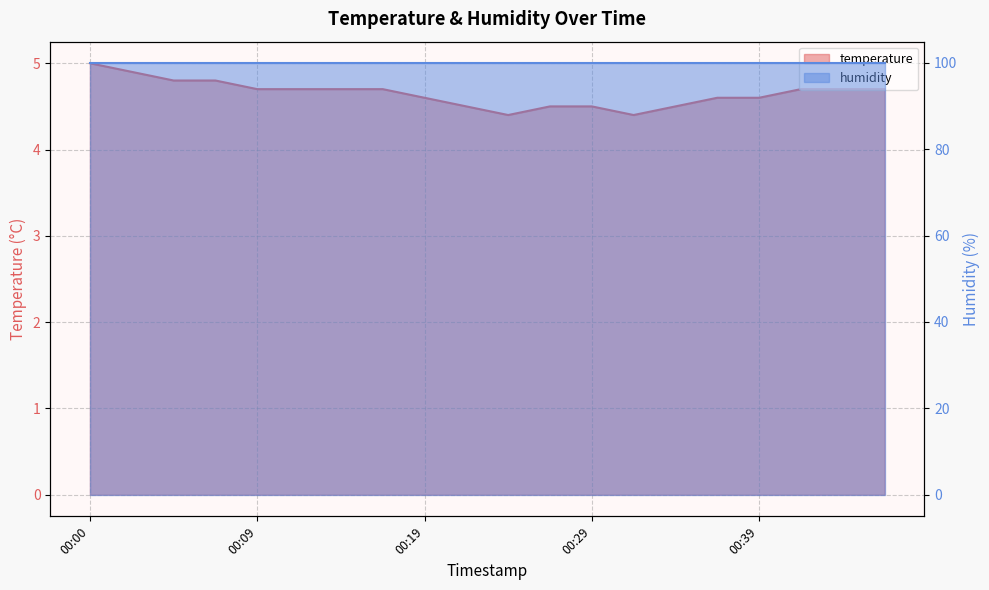

Count the values in the range 4 to 5.

20